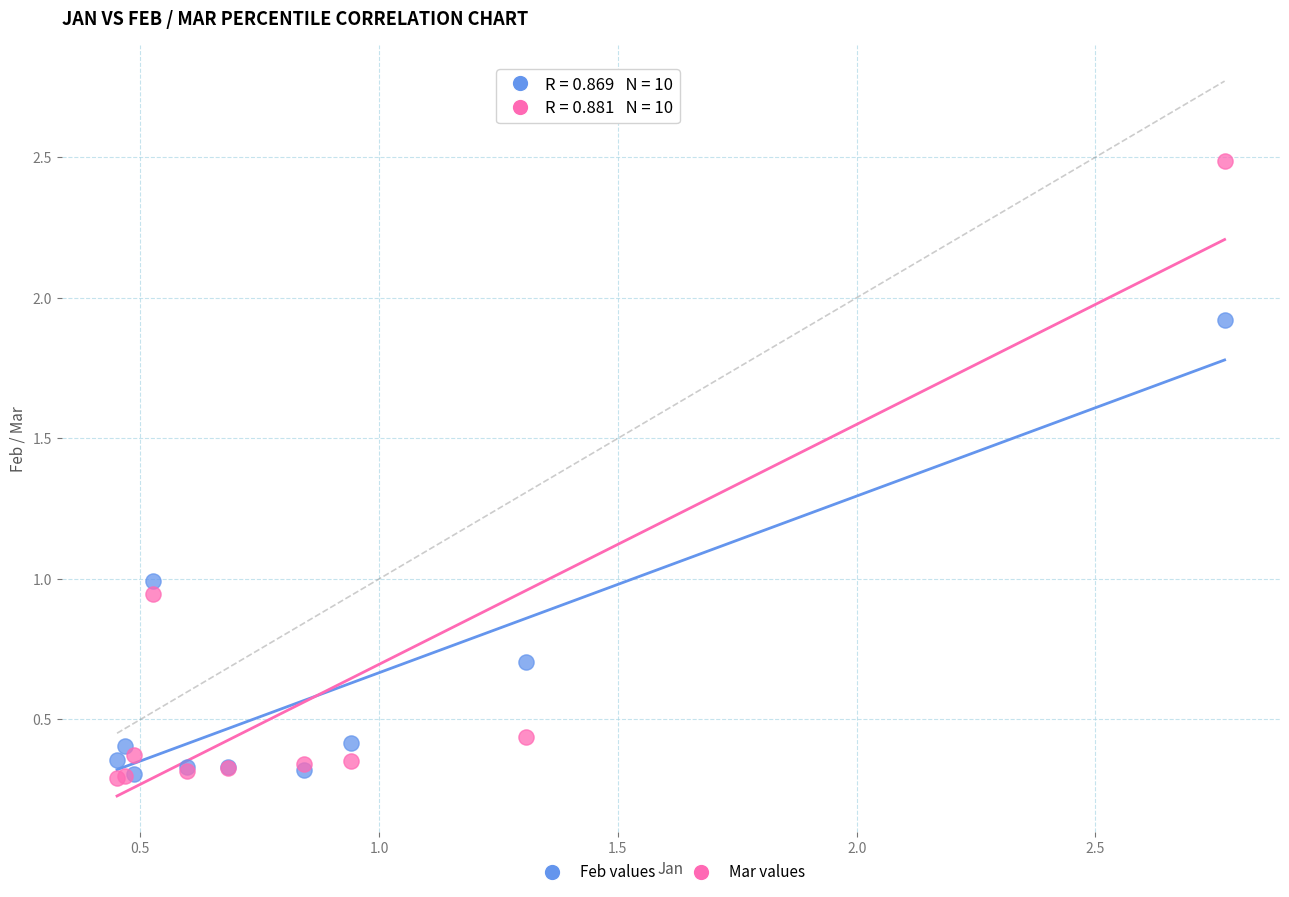

Which series reaches the maximum Y coordinate?

Mar values